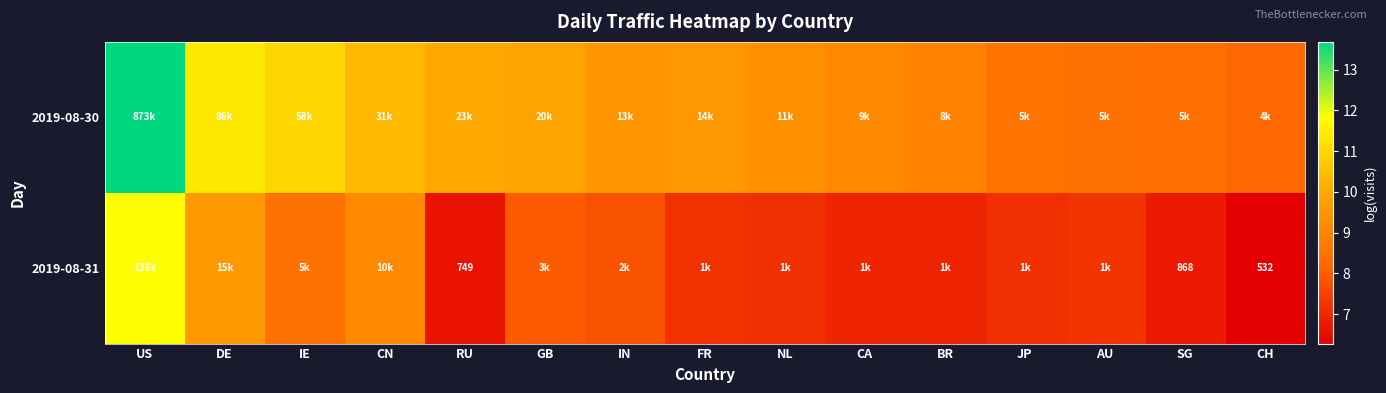

Is the value of 2019-08-30 at BR greater than the value of 2019-08-31 at FR?

Yes